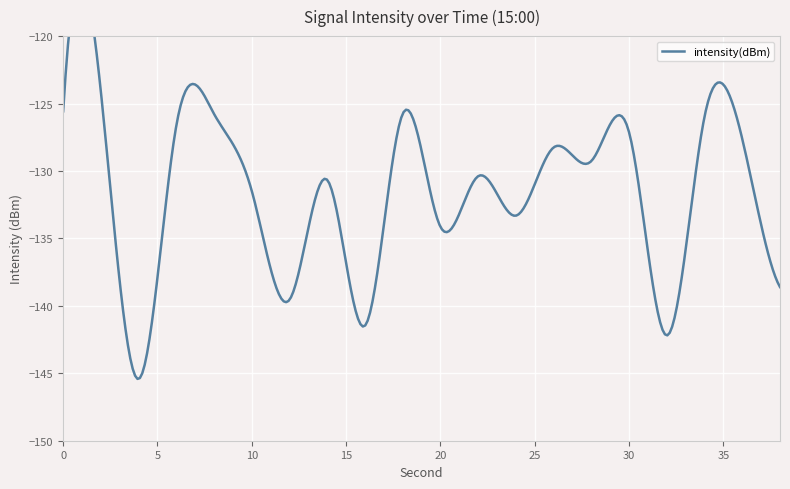

True or false: the data has more than 1 interior local peaks.

True